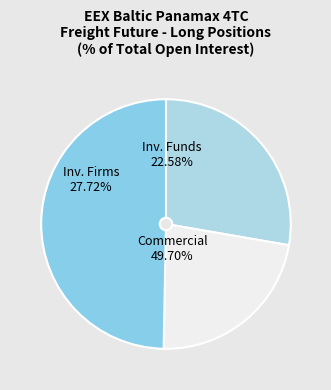

Rank the categories by value from lowest to highest.

Investment Funds, Investment Firms or credit institutions, Commercial Undertakings